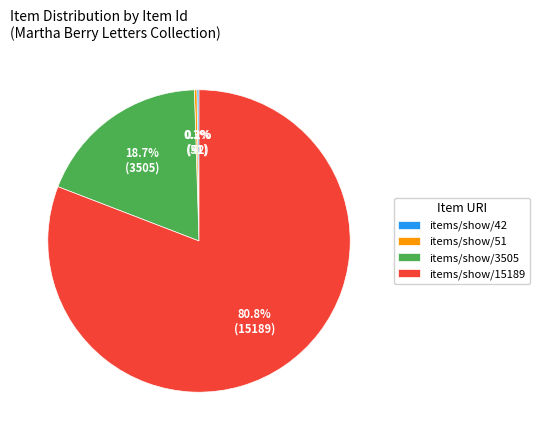

Which category accounts for the majority?

items/show/15189